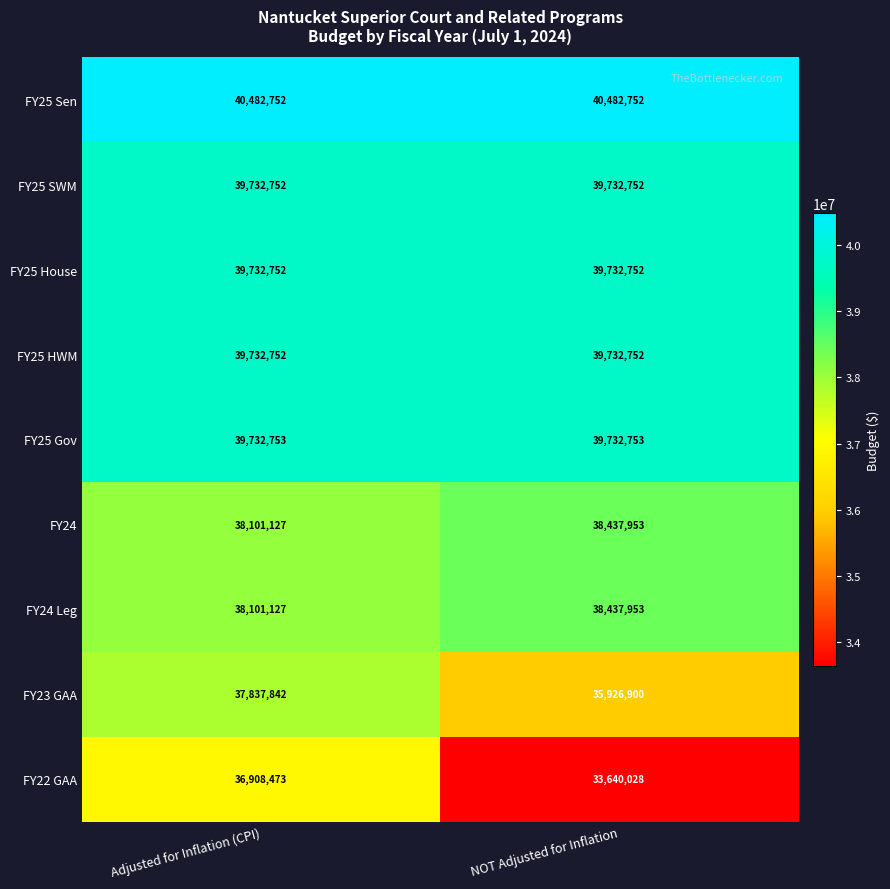

What is the sum of all FY23 GAA values?

73764742